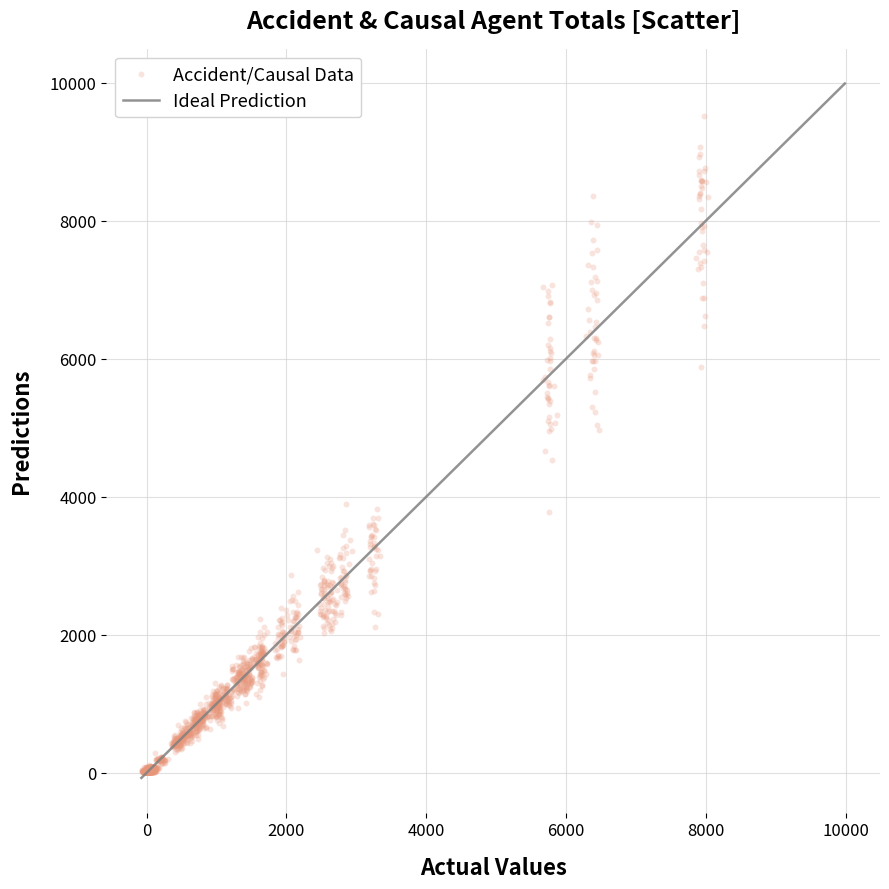

What is the range of X values (max minus min)?

8103.0